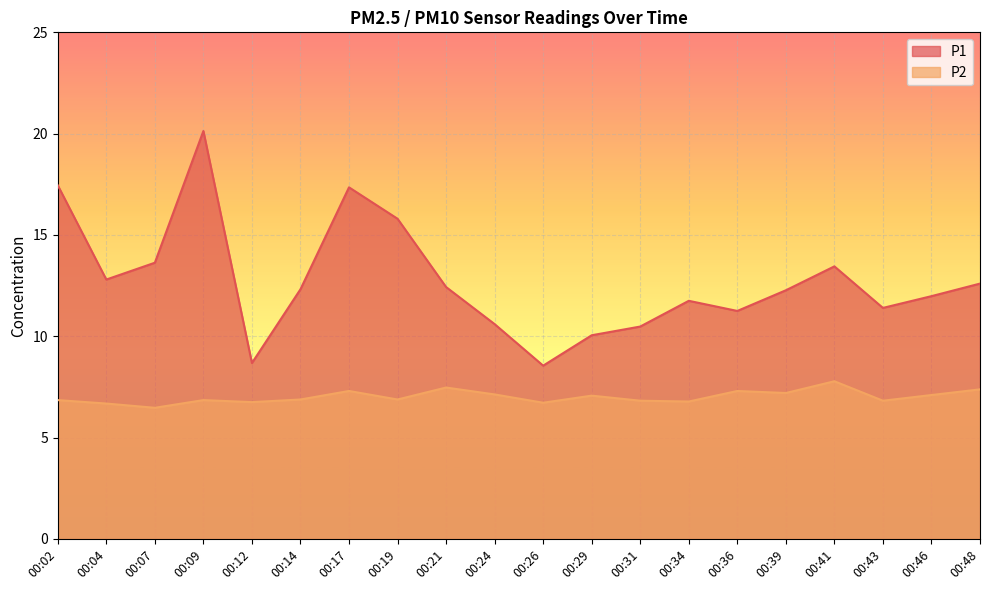

Which series changed the most between 00:07 and 00:26?

P1